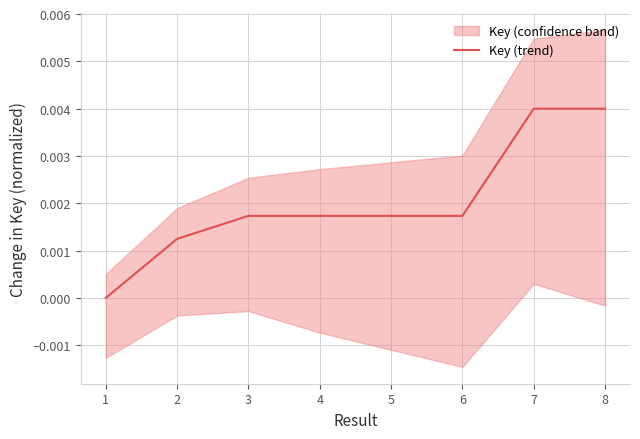

Rank the categories by value from lowest to highest.

1, 2, 6, 3, 4, 5, 7, 8